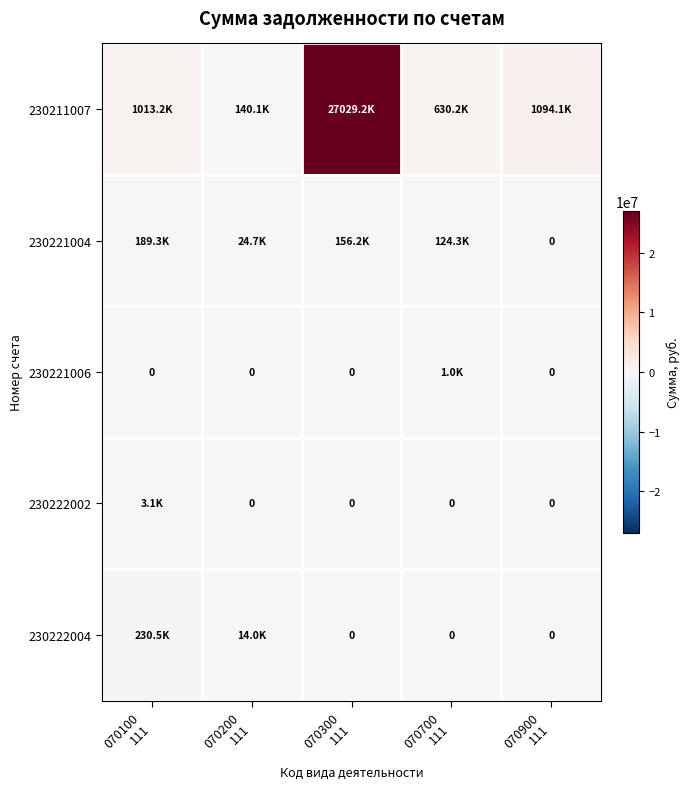

The value of 230211007 at 070700 111 is 630241.9. True or false?

True